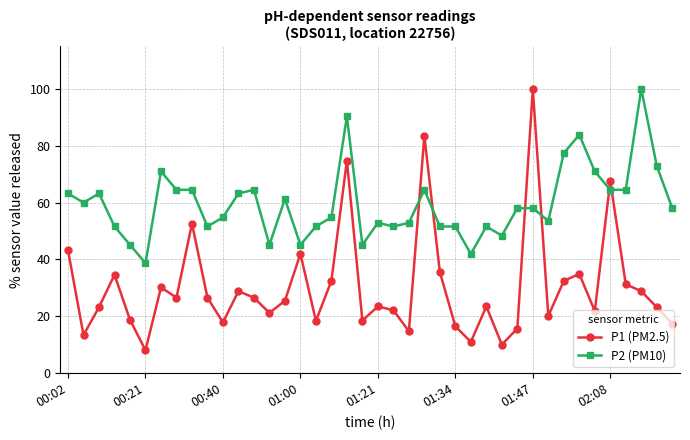

What is the highest value of the P2 (PM10) series?

100.0